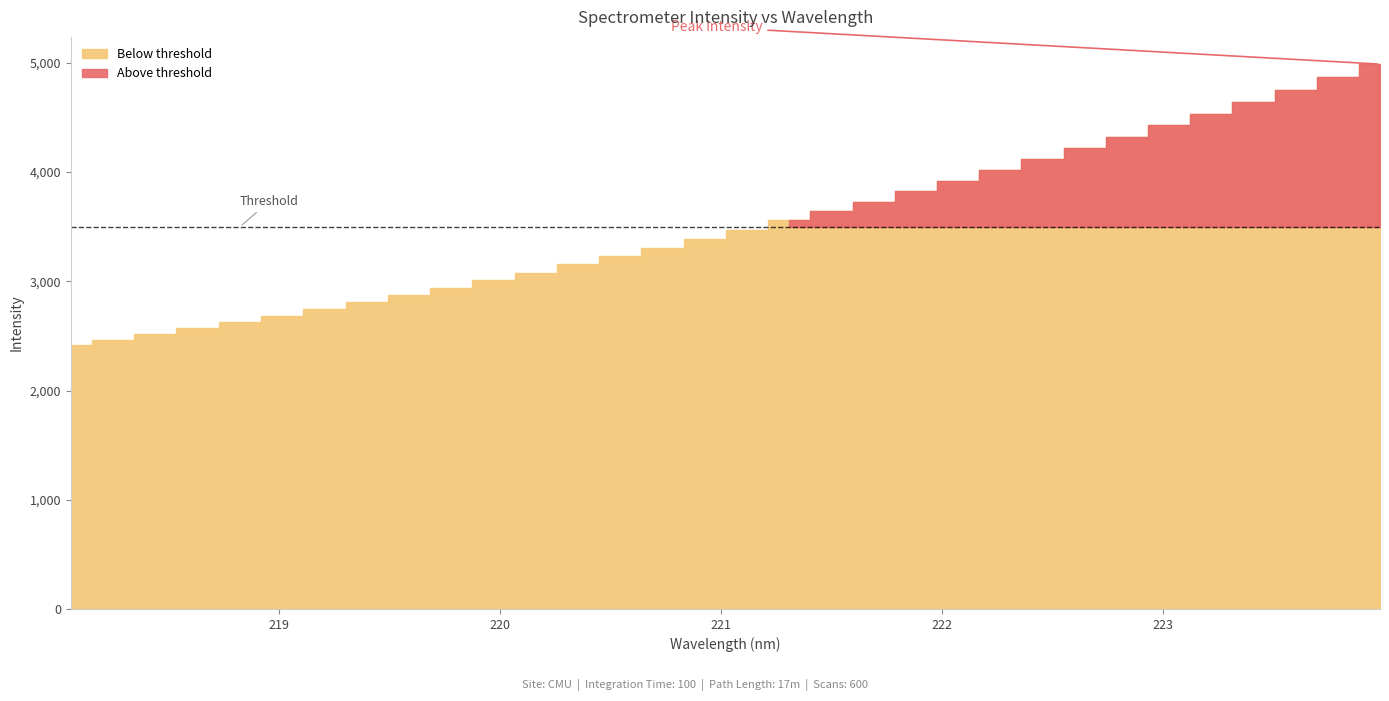

Does the chart have visible grid lines?

No